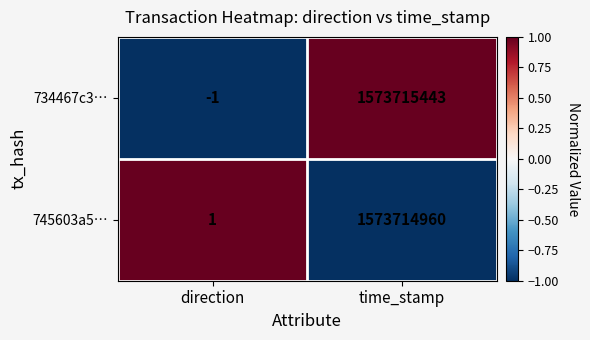

Rank the series by their maximum value, from highest to lowest.

734467c3…, 745603a5…